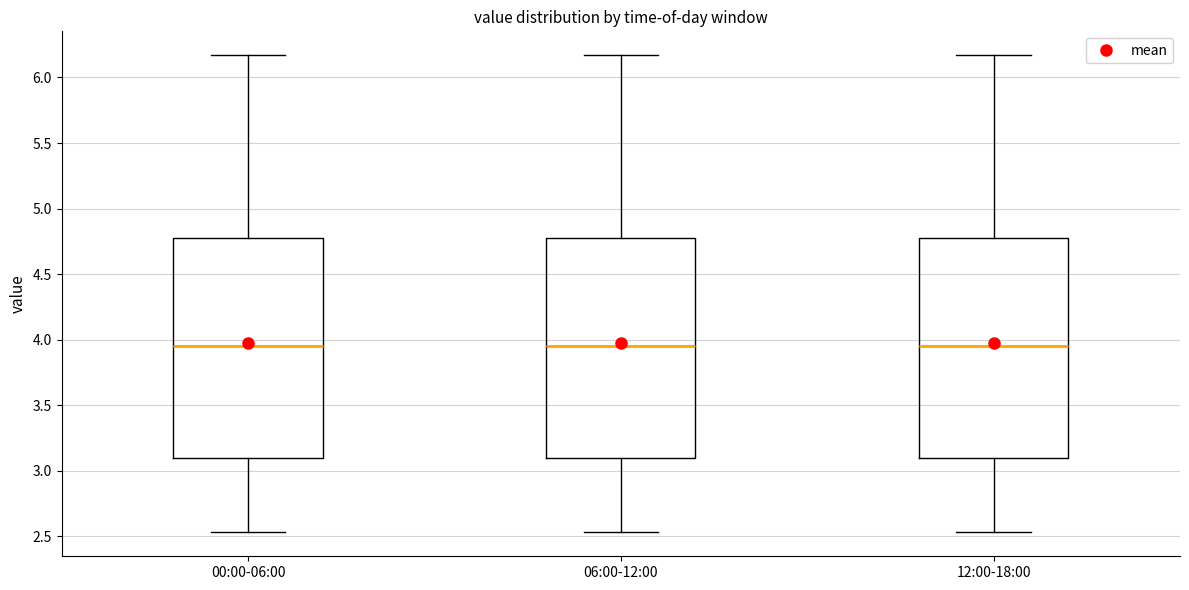

Where does the upper whisker of the box for 12:00-18:00 end on the y-axis? The values are not printed on the chart, so give them approximately, as read against the axis.

6.15